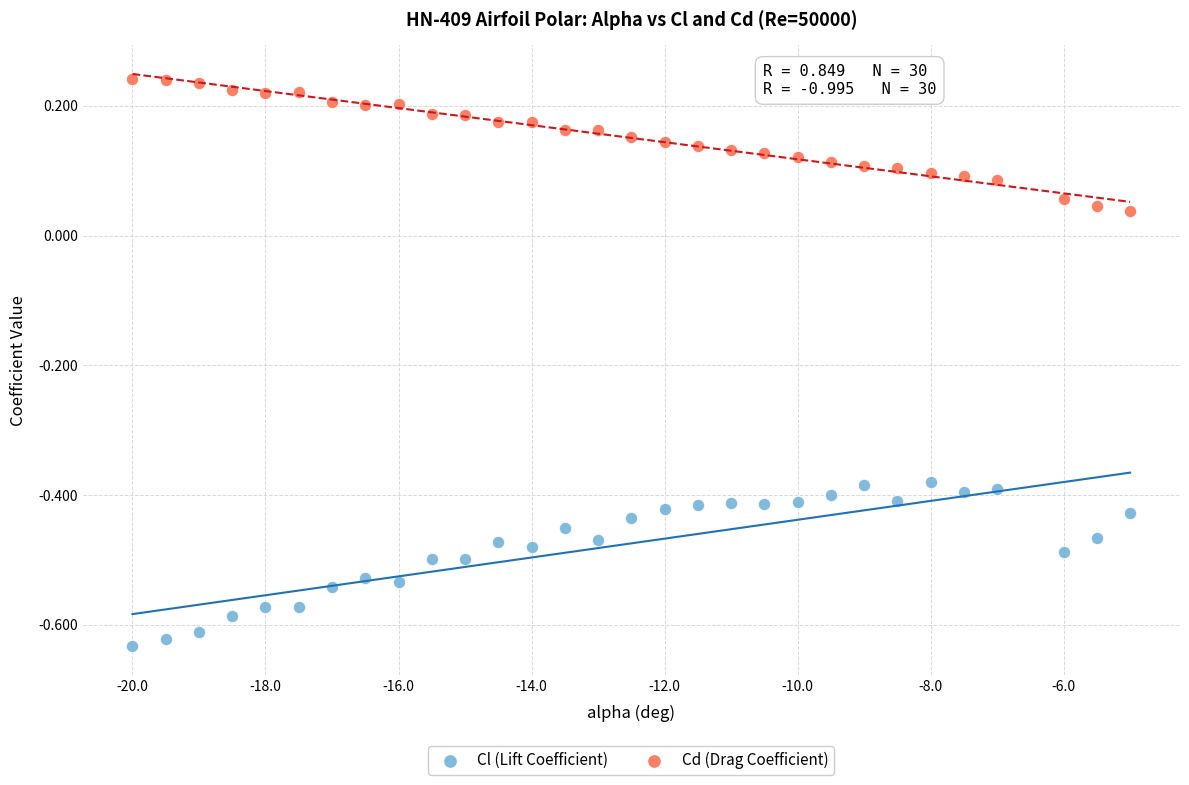

Which series contains the highest Y value?

Cd (Drag Coefficient)